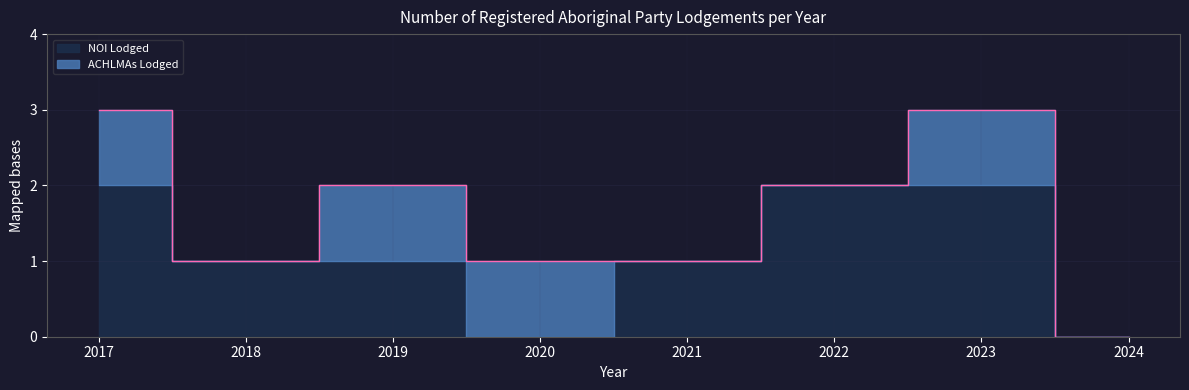

What is the value of the 5th point from the left?

1